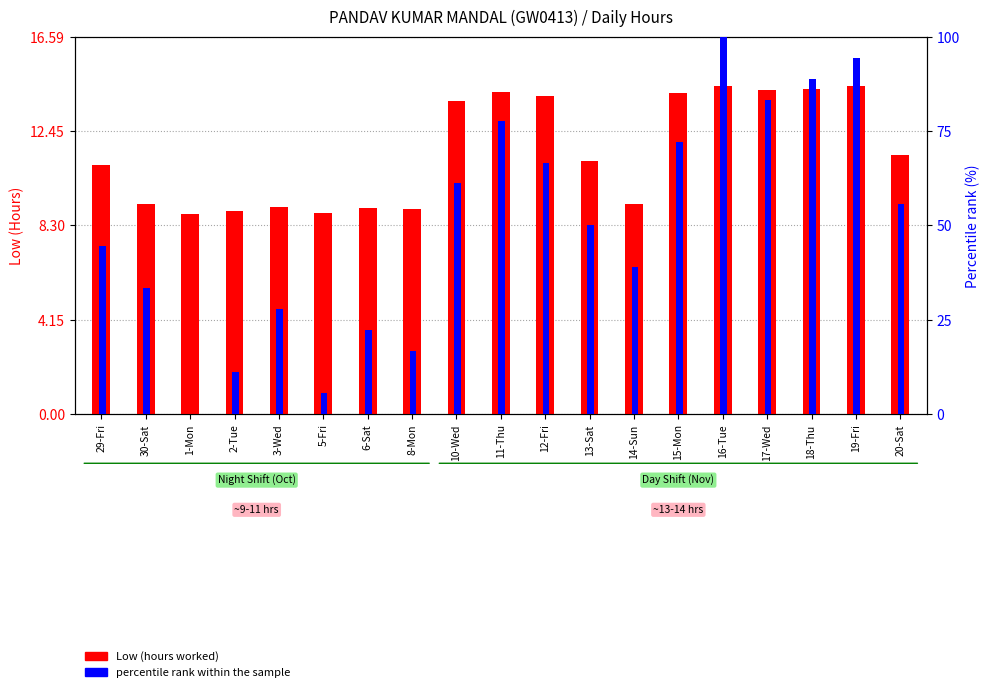

Rank the series by their maximum value, from highest to lowest.

percentile rank within the sample, Low (hours)